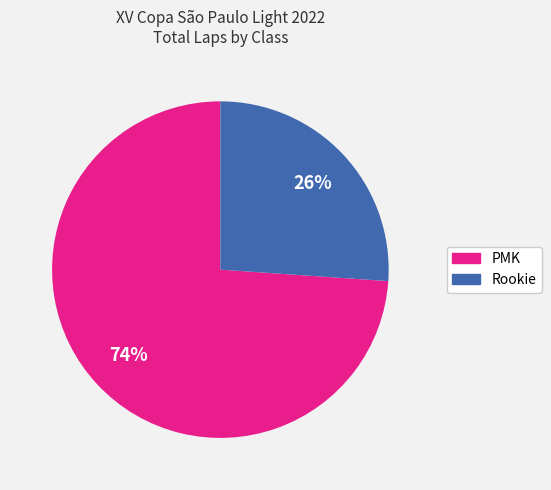

Which slice is the smallest?

Rookie